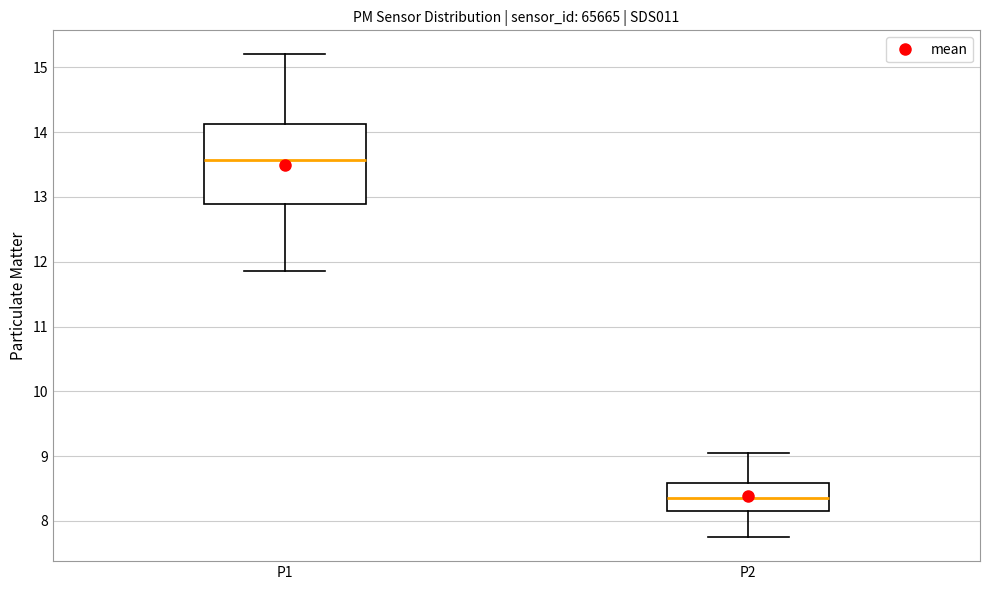

Which box is the tallest, from its lower edge to its upper edge?

P1